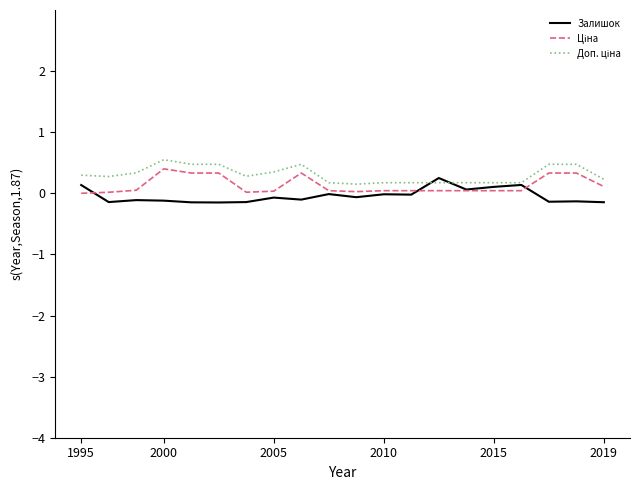

What is the maximum value shown in the chart?

0.6